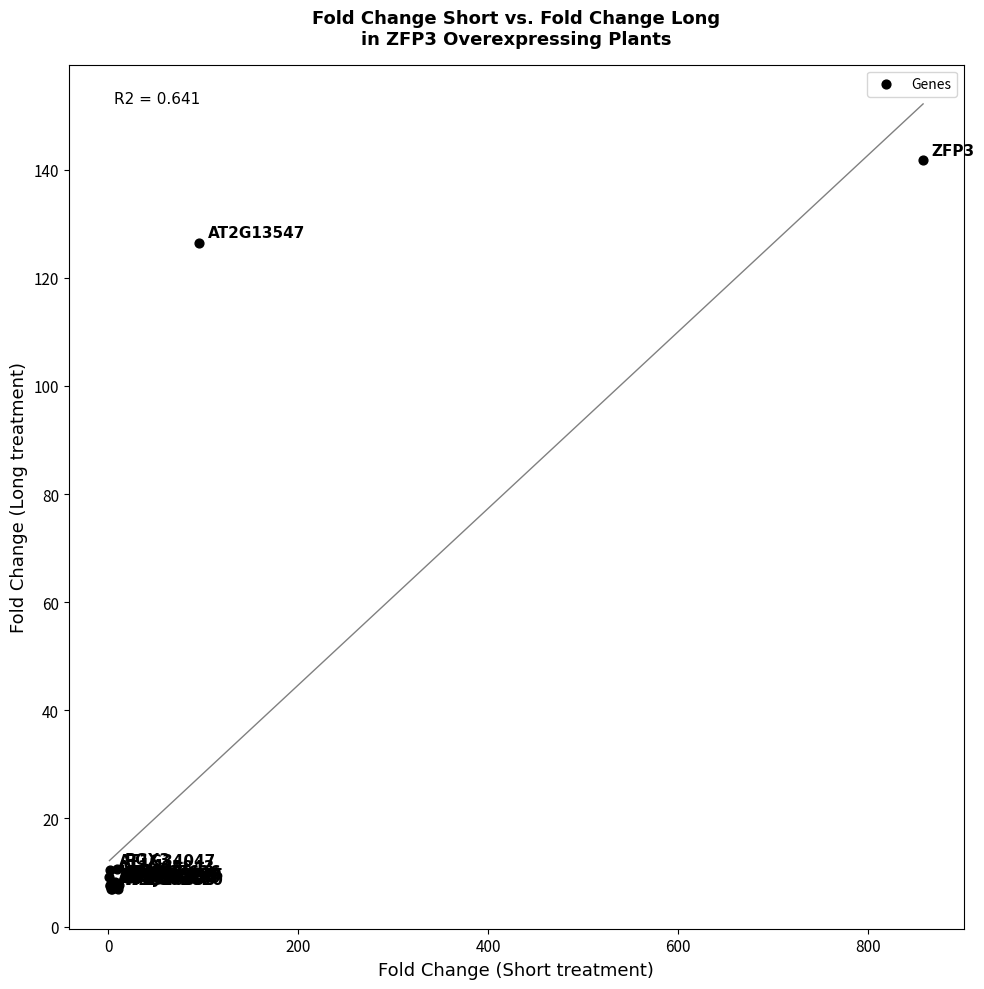

What Y value in the scatter plot is closest to 74?

126.5